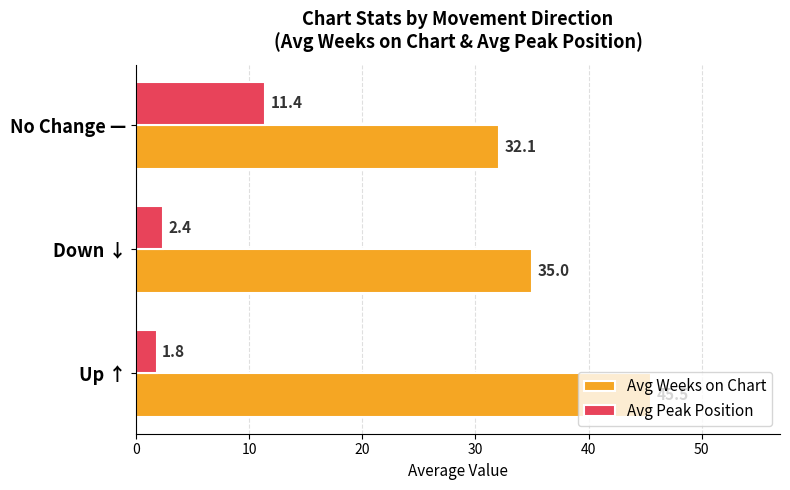

List the labels in order of Avg Weeks on Chart value, smallest first.

No Change —, Down ↓, Up ↑